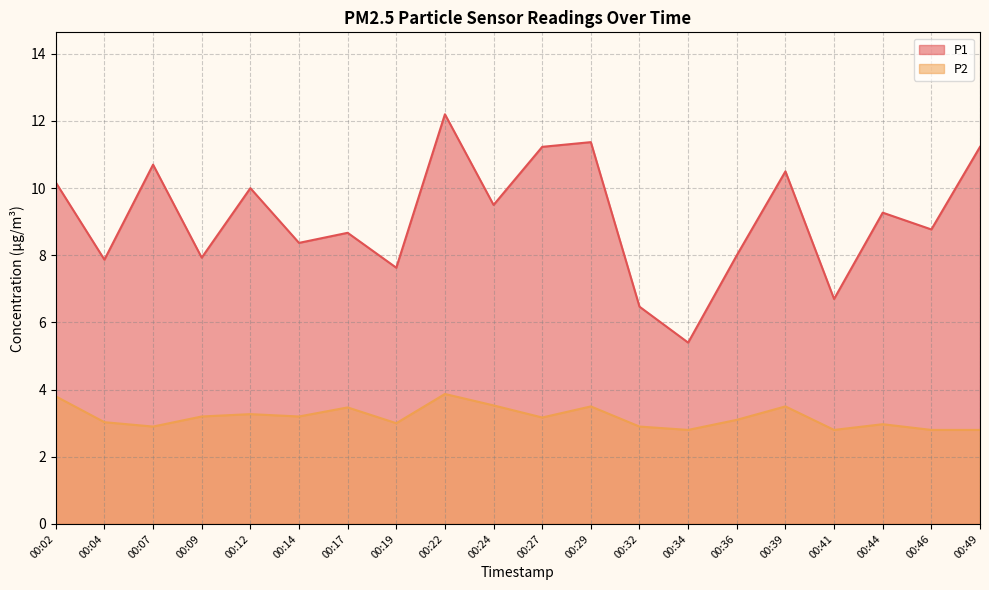

Is the value of P1 at 00:24 greater than the value of P2 at 00:09?

Yes